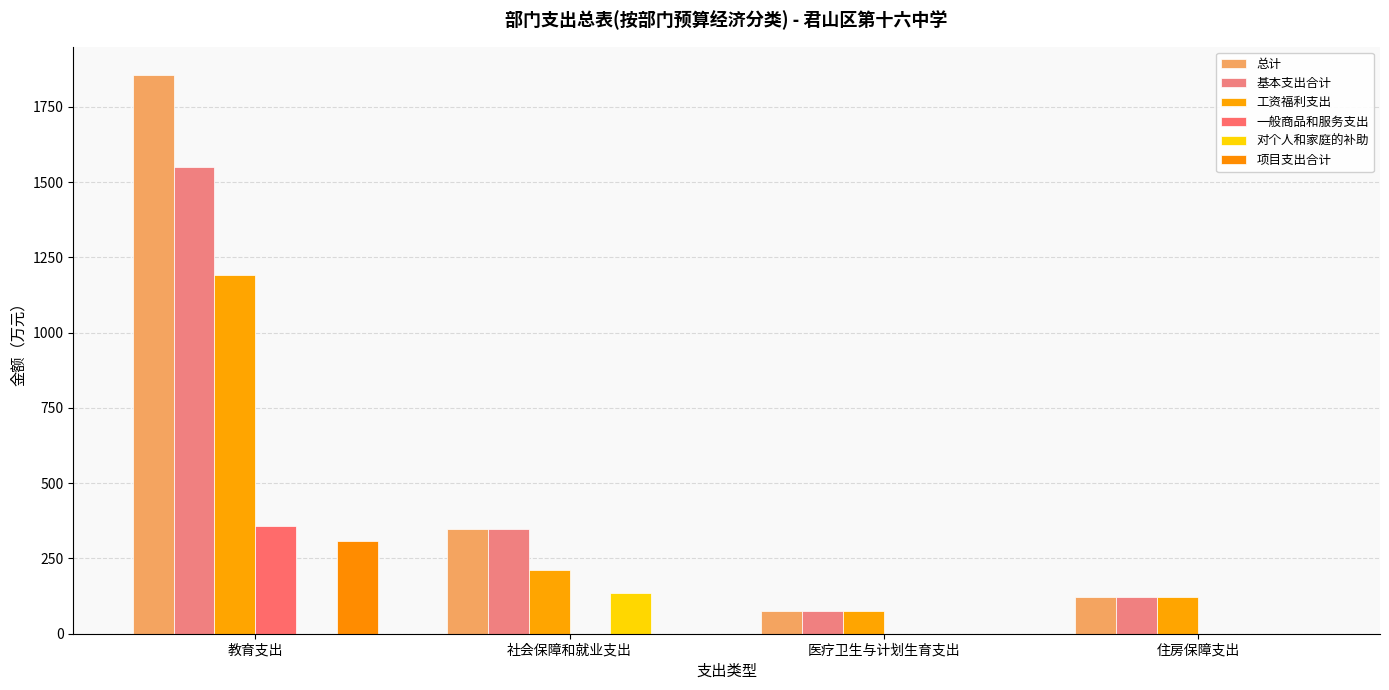

Is the value of 基本支出合计 at 住房保障支出 greater than the value of 对个人和家庭的补助 at 教育支出?

Yes